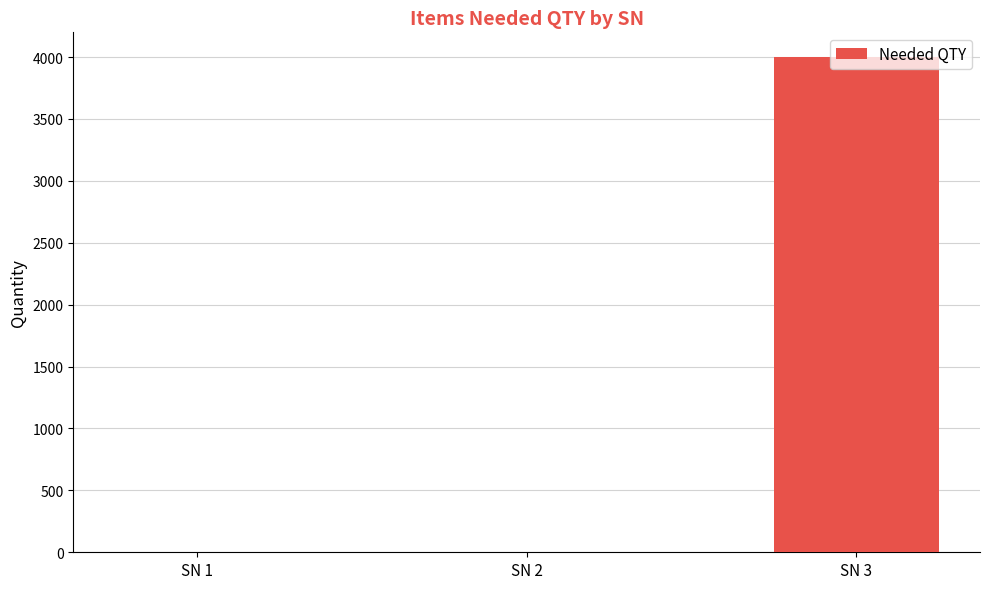

What is the sum of all values?

4004